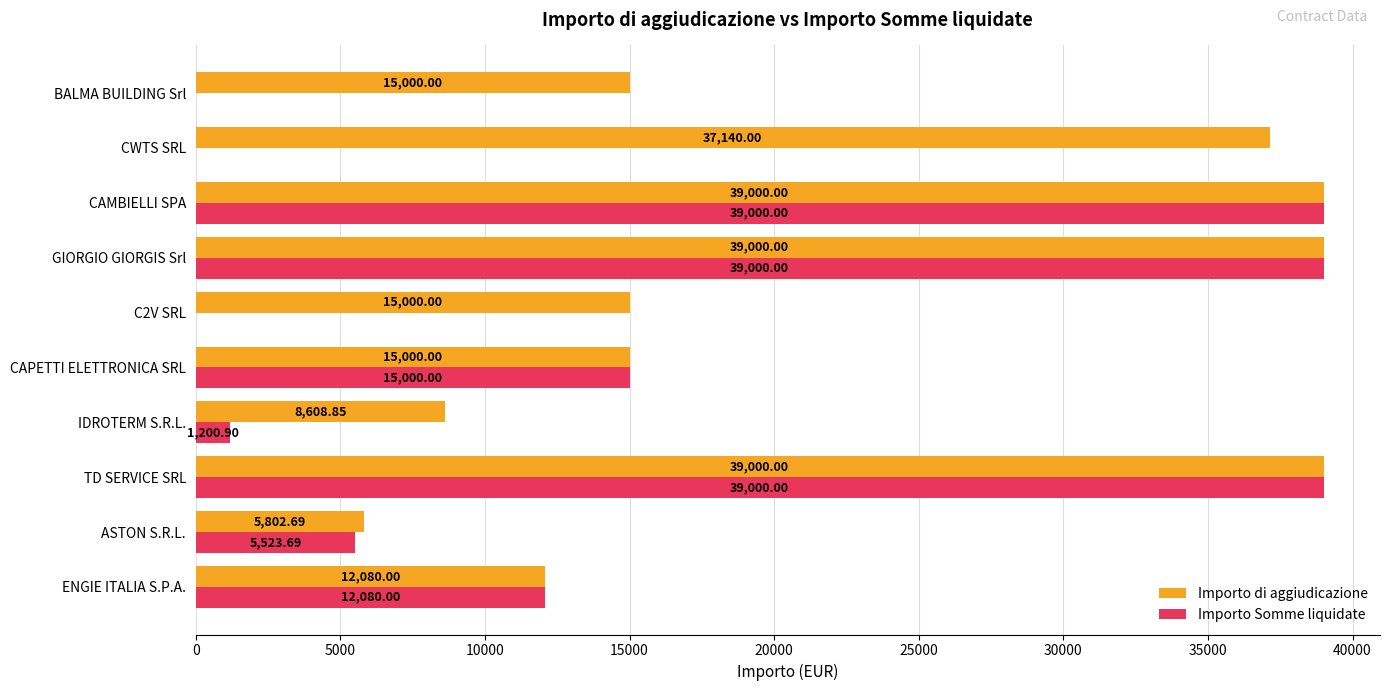

At which label is Importo Somme liquidate closest to 19500?

CAPETTI ELETTRONICA SRL